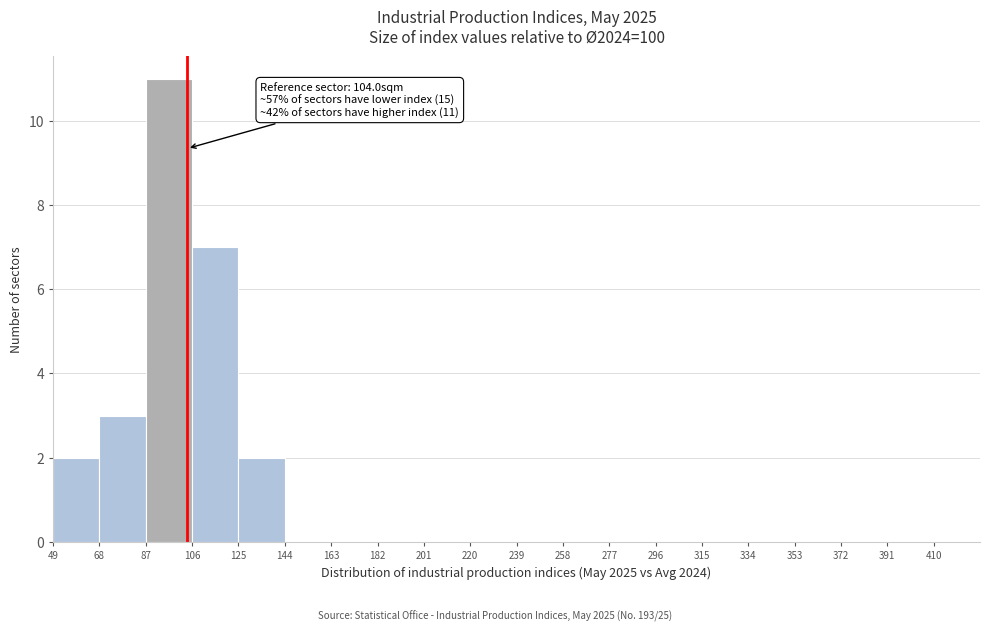

Over which range of the x-axis is the bar tallest?

87 to 106